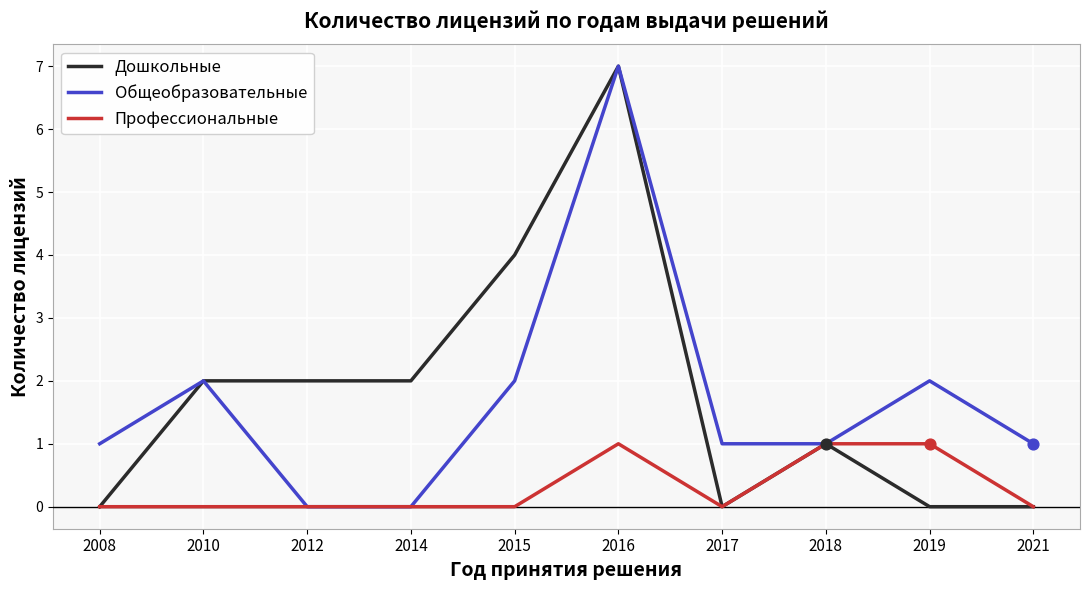

Which series has the largest total across all categories?

Дошкольные